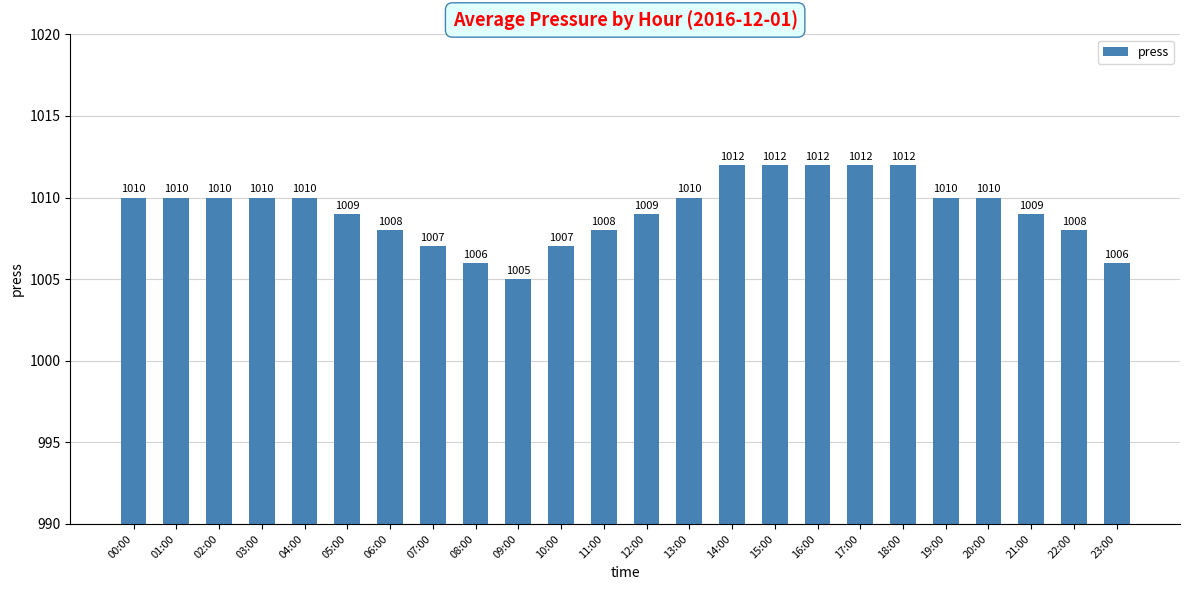

How many data points are less than 1010?

11